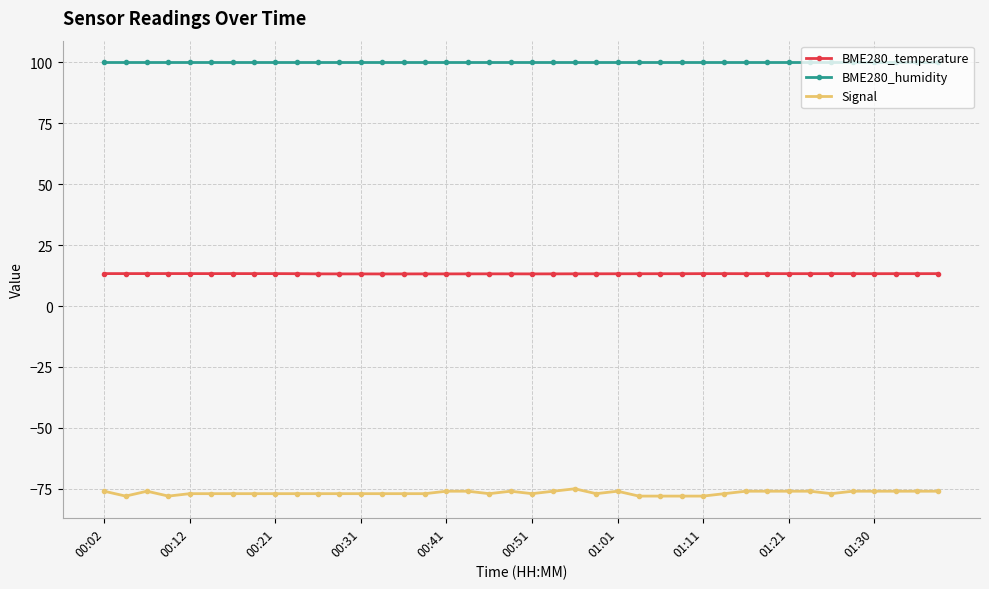

What is the sum of all BME280_temperature values?

530.2